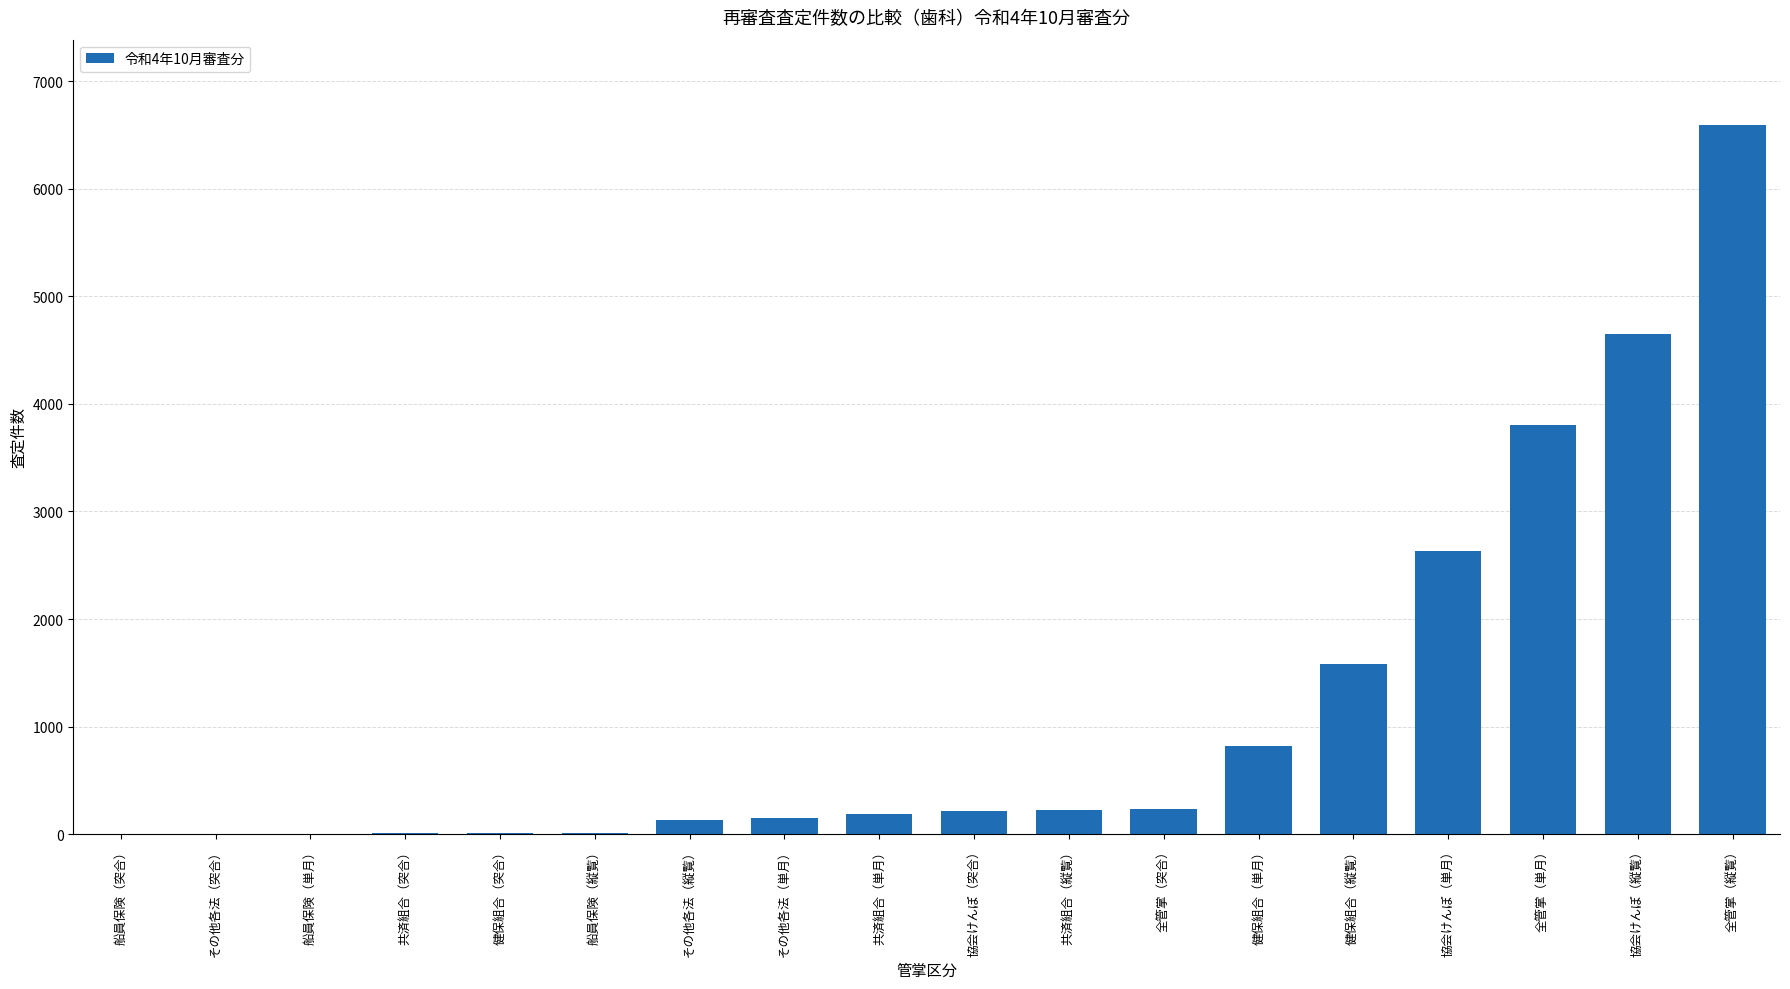

Where is the data nearest to the value 3297?

全管掌（単月）